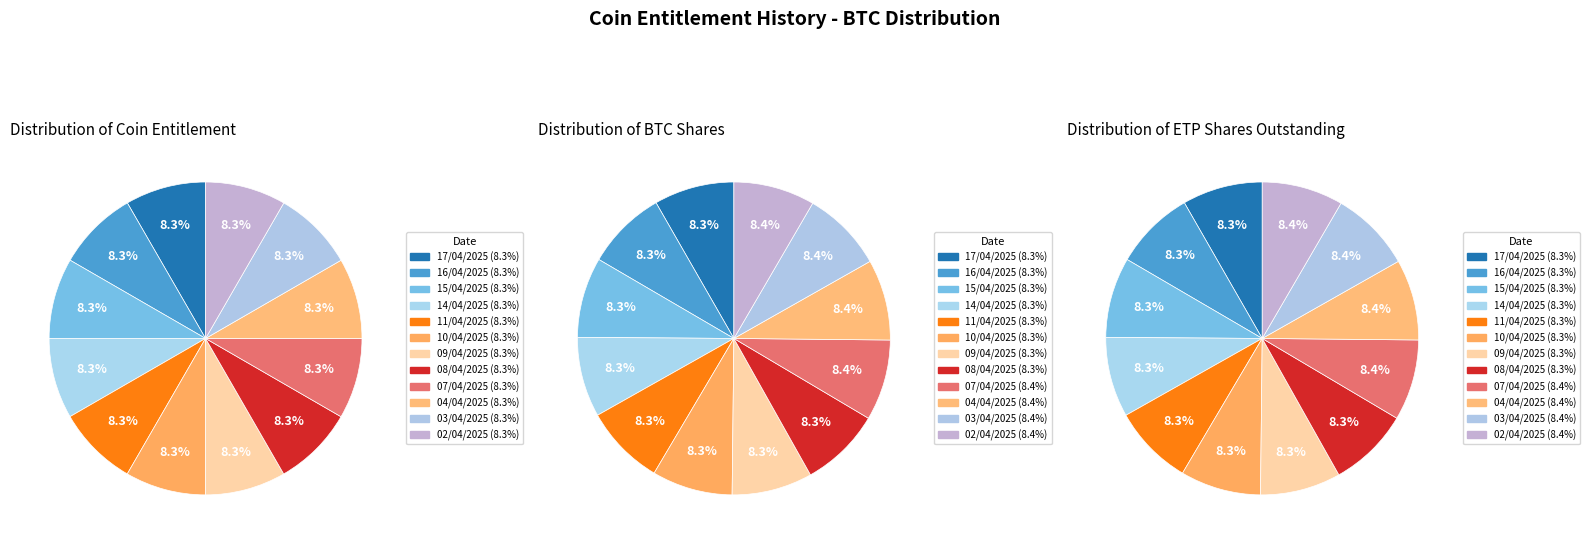

How many segments does this pie chart have?

12